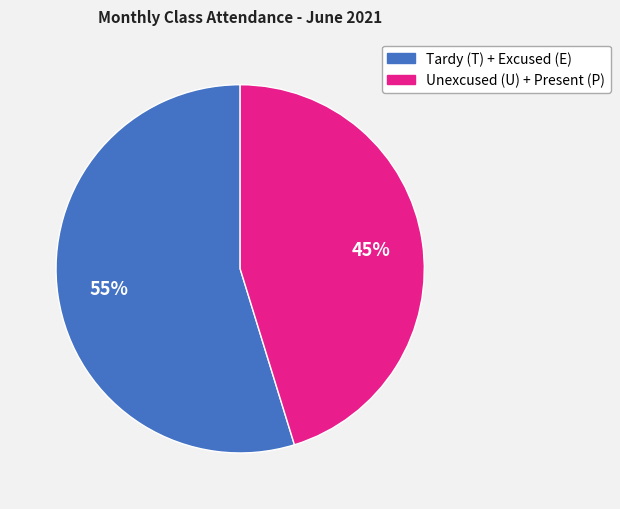

How many segments does this pie chart have?

2